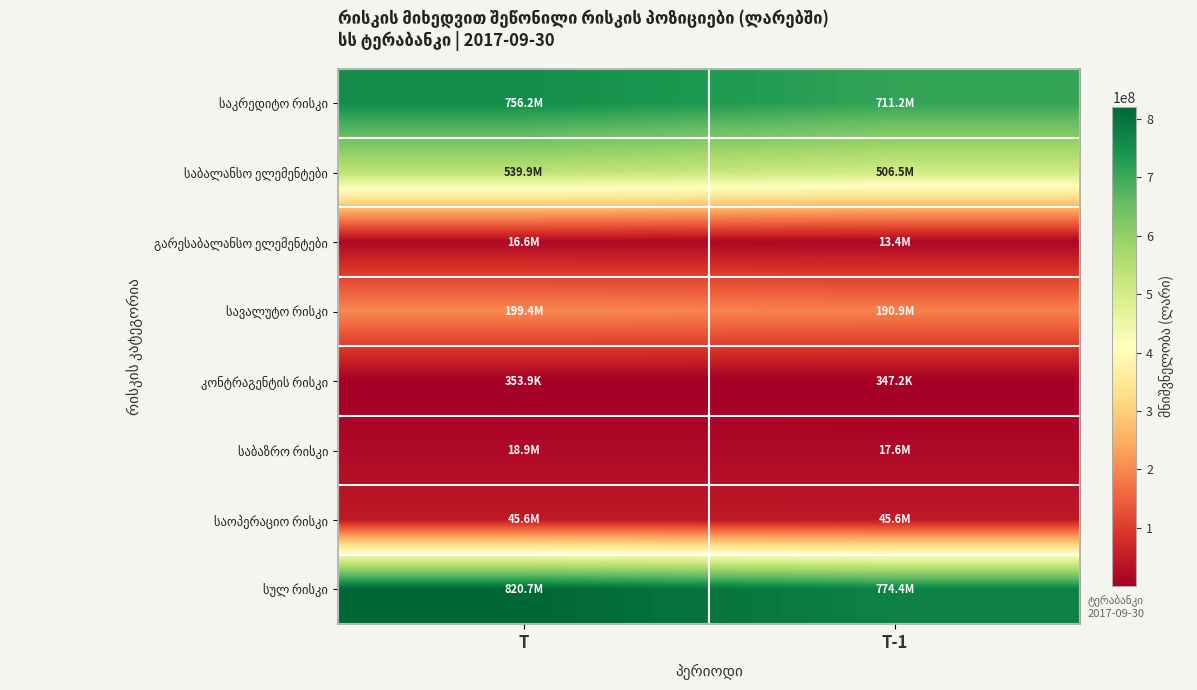

Which series has the widest spread of values?

სულ რისკი